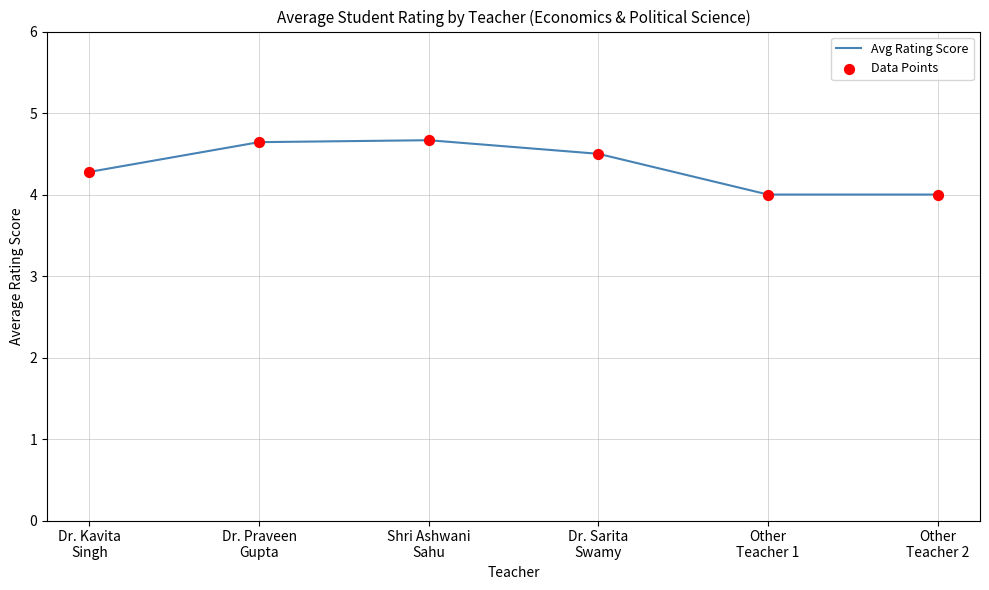

What is the minimum value shown in the chart?

4.0